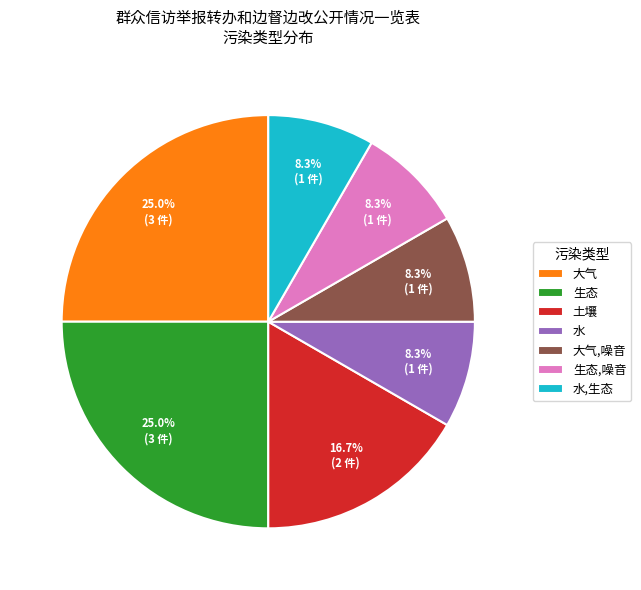

Count the number of slices in the pie.

7